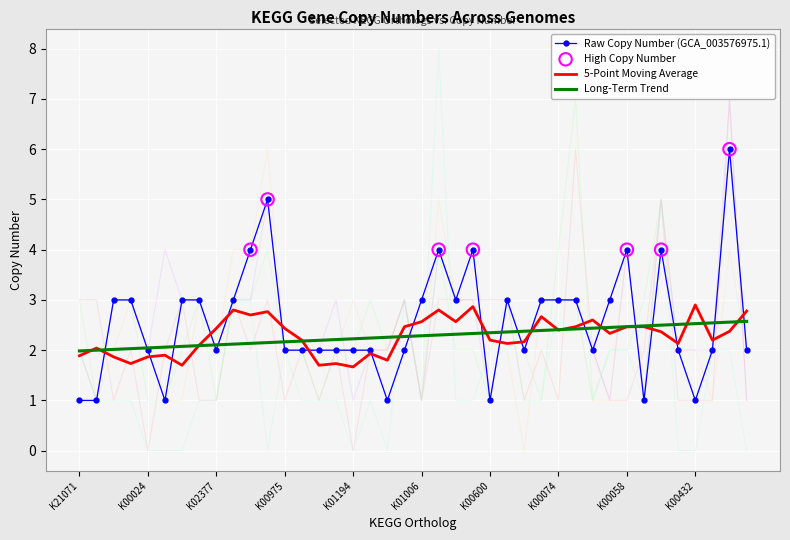

Is the value of GCA_003576975.1 at K00074 greater than the value of GCA_013359385.1 at K01915?

No